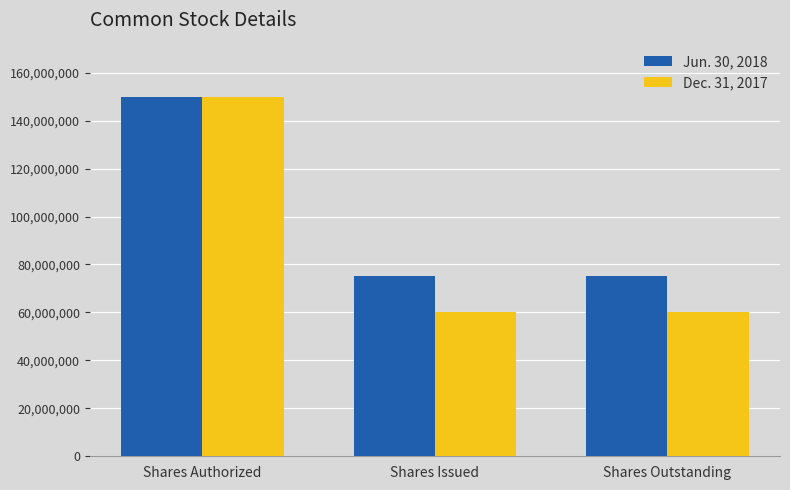

What is the sum of the Dec. 31, 2017 values at Shares Outstanding and Shares Authorized?

210036017